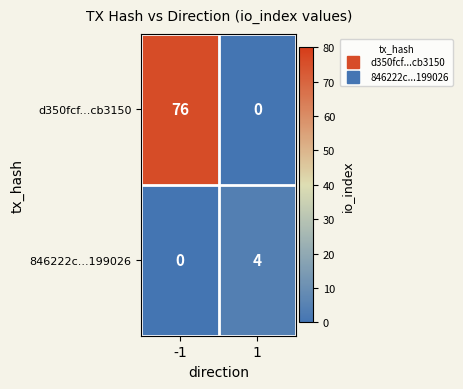

What is the sum of all d350fcf...cb3150 values?

76